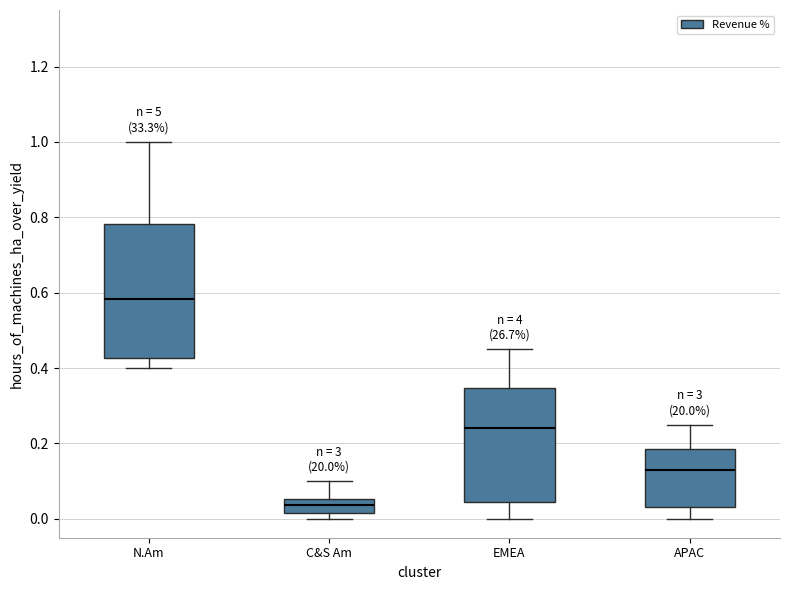

Comparing the boxes themselves (not the whiskers), which one is the tallest?

N.Am